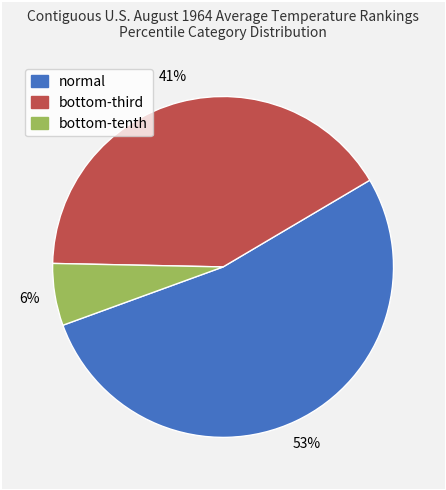

Which category has the biggest portion of the pie?

normal